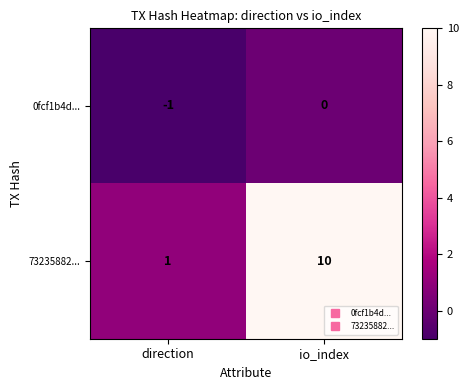

The value of 73235882... at io_index is 10. True or false?

True